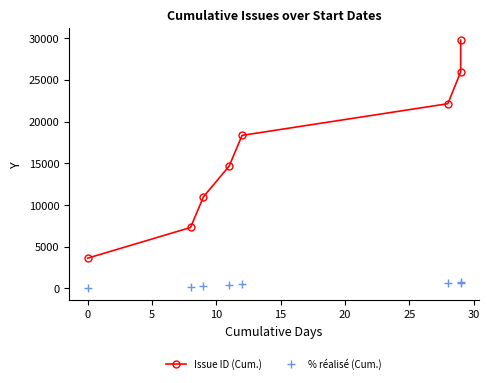

True or false: Issue ID (Cum.) and % réalisé (Cum.) intersect in this chart.

False